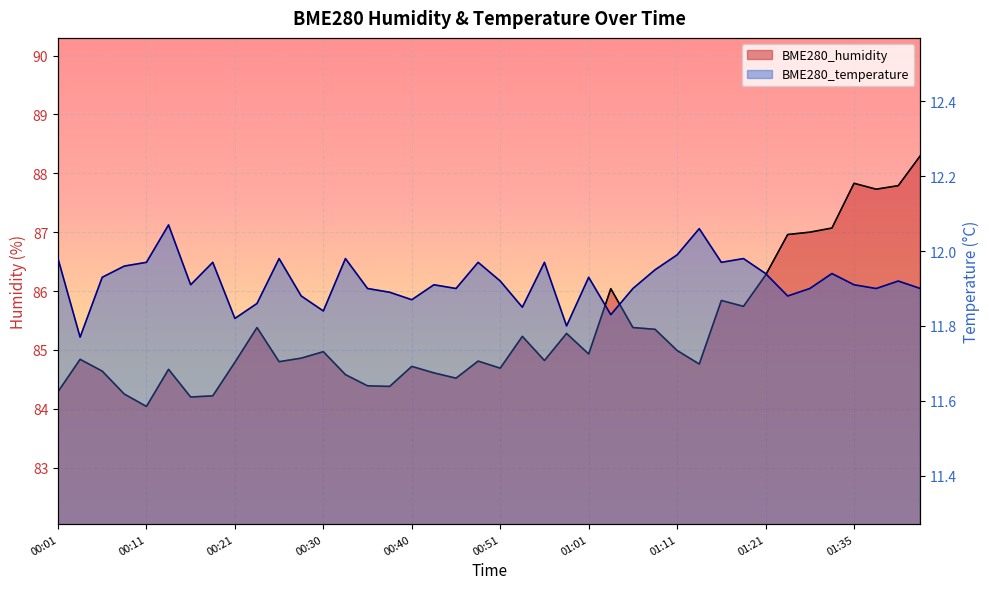

List the series in order of their overall mean, highest first.

BME280_humidity, BME280_temperature